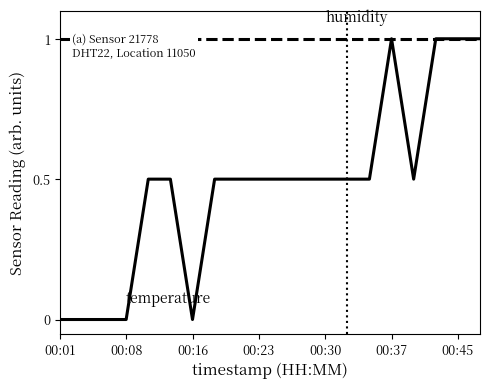

Reading left to right, what are all the values shown in this chart?

temperature: 0.0	0.0	0.0	0.0	0.5	0.5	0.0	0.5	0.5	0.5	0.5	0.5	0.5	0.5	0.5	1.0	0.5	1.0	1.0	1.0
humidity: 1.0	1.0	1.0	1.0	1.0	1.0	1.0	1.0	1.0	1.0	1.0	1.0	1.0	1.0	1.0	1.0	1.0	1.0	1.0	1.0